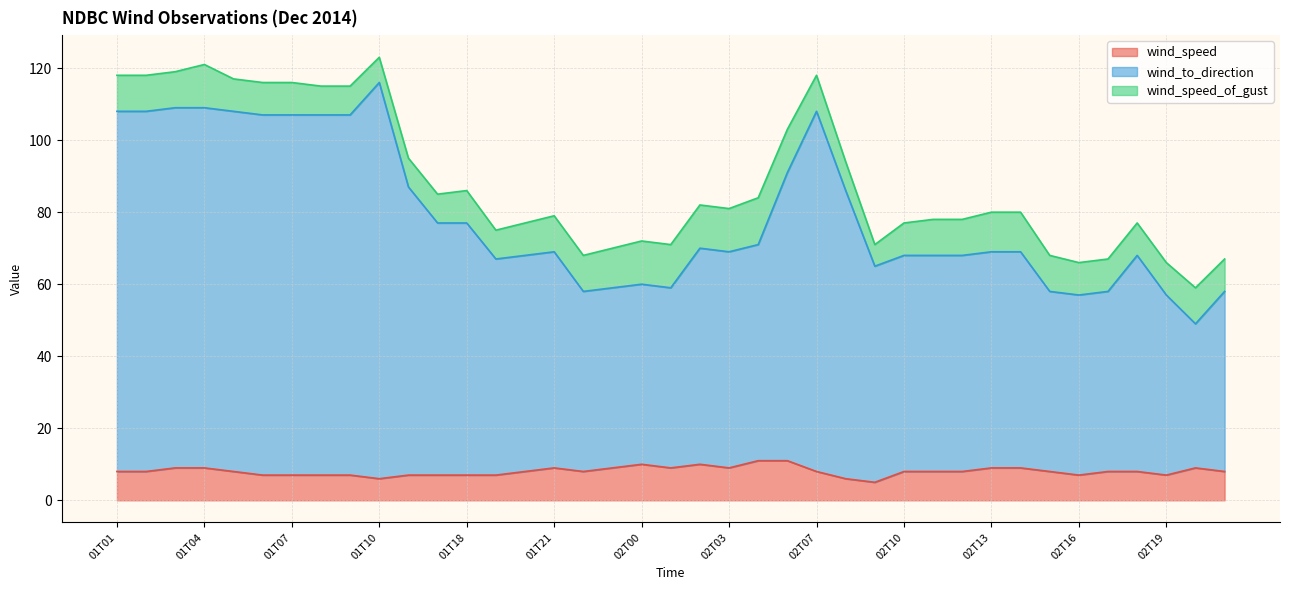

Rank the categories by wind_to_direction value from highest to lowest.

01T10, 01T03, 01T04, 01T01, 01T02, 01T05, 02T07, 01T06, 01T07, 01T08, 01T09, 02T06, 01T11, 02T08, 01T12, 01T18, 02T04, 02T02, 01T21, 02T03, 02T13, 02T14, 01T20, 02T10, 02T11, 02T12, 02T18, 01T19, 02T09, 02T00, 01T23, 02T01, 01T22, 02T15, 02T17, 02T21, 02T16, 02T19, 02T20